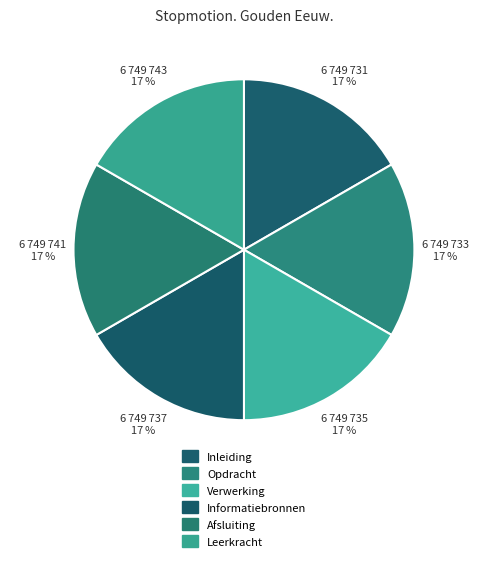

Is the sum of Verwerking and Leerkracht greater than half?

No